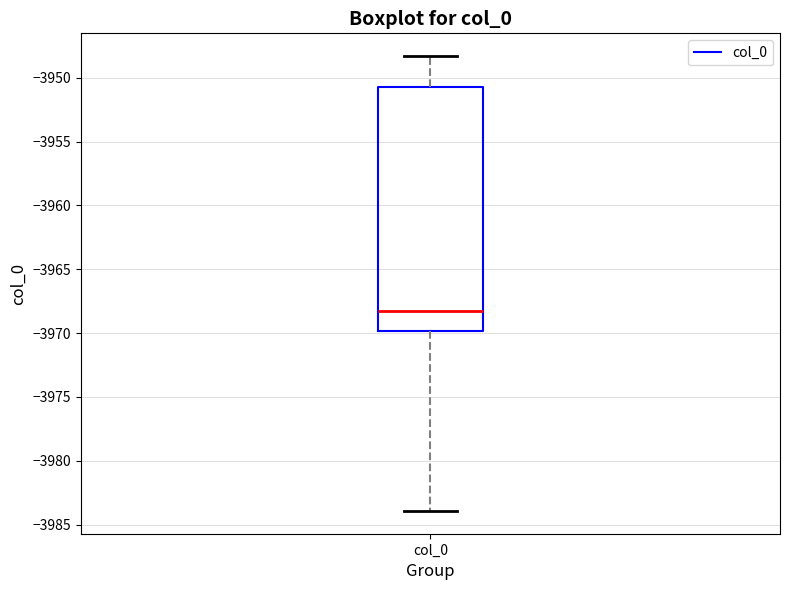

Read this box plot against the y-axis: the position of the median line, the range covered by the box, and the ends of both whiskers. The values are not printed on the chart, so give them approximately, as read against the axis.

median -3968.5, box -3970.0 to -3950.5, whiskers -3984.0 to -3948.5